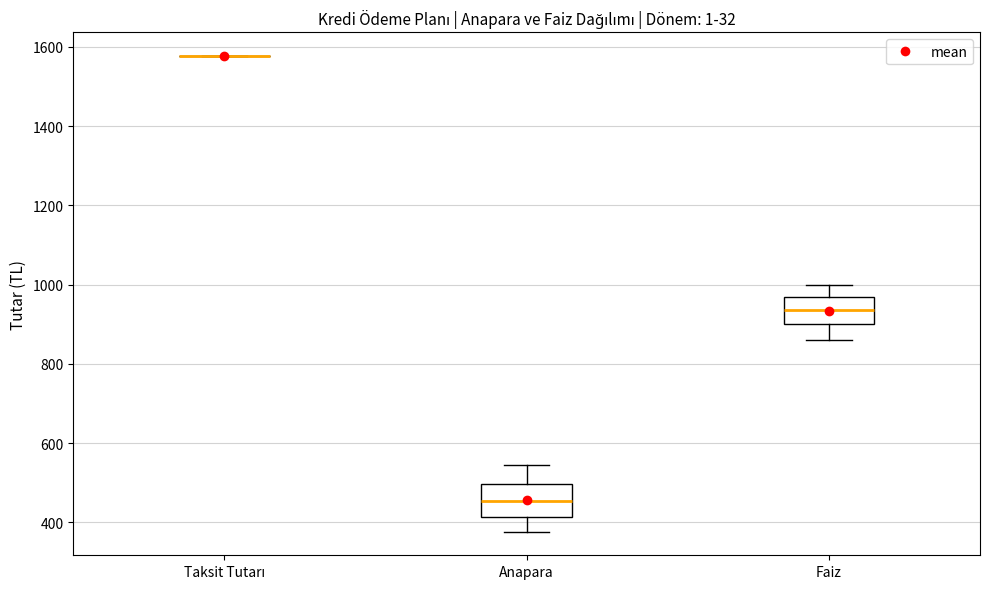

Reading left to right, read every box against the y-axis: the position of its median line, the range the box covers, and the ends of its whiskers. The values are not printed on the chart, so give them approximately, as read against the axis.

Taksit Tutarı: box collapsed to a line at 1580, whiskers 1580 to 1580
Anapara: median 460, box 420 to 500, whiskers 380 to 540
Faiz: median 940, box 900 to 960, whiskers 860 to 1000